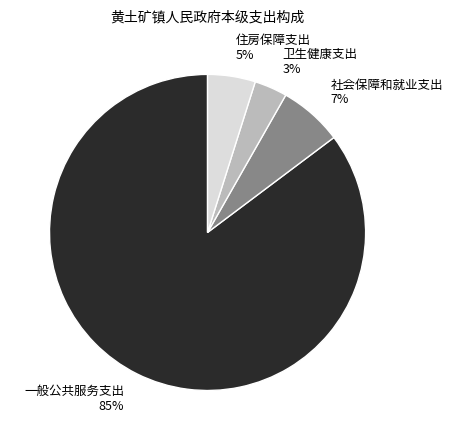

Rank the categories by value from highest to lowest.

一般公共服务支出, 社会保障和就业支出, 住房保障支出, 卫生健康支出